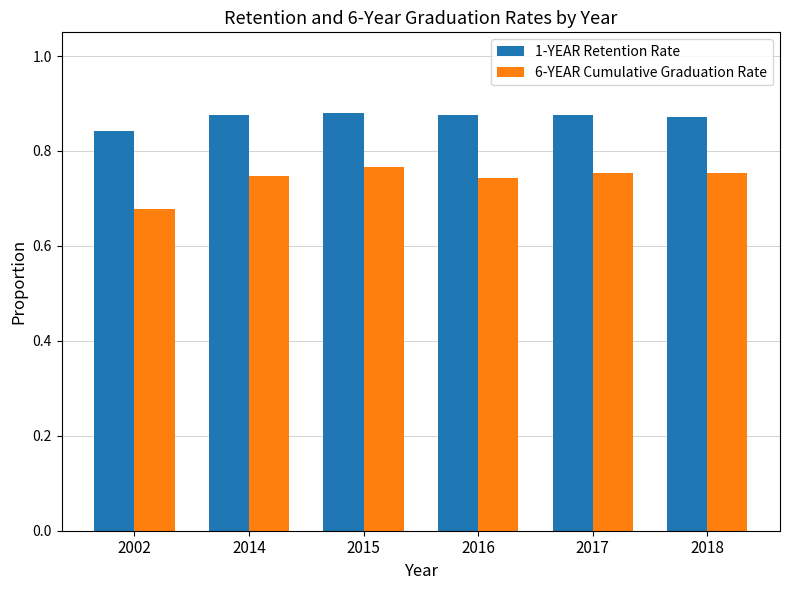

What are all the series names shown in the legend?

1-YEAR Retention Rate, 6-YEAR Cumulative Graduation Rate